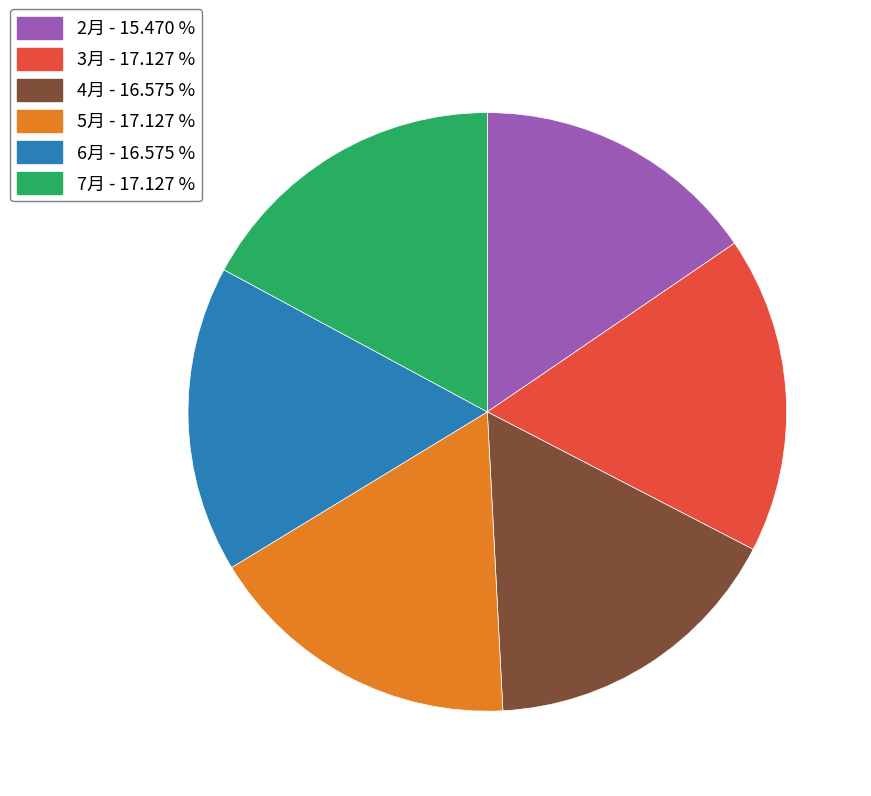

Do 6月 and 3月 together represent more than half of the pie?

No